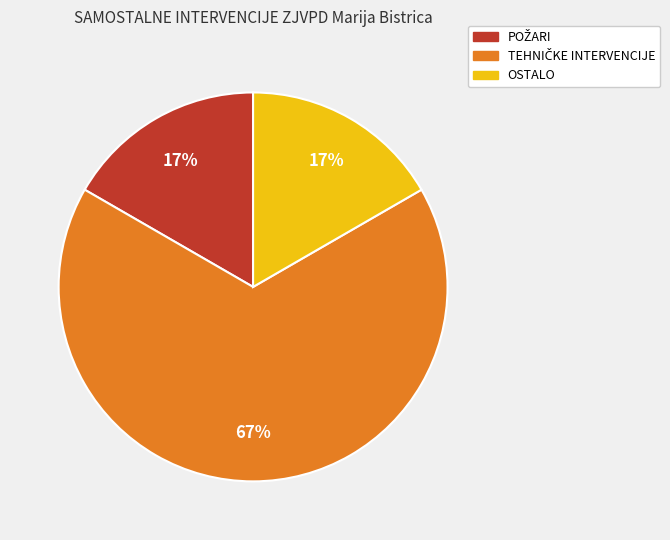

What percentage is the OSTALO slice, to the nearest percent?

17%